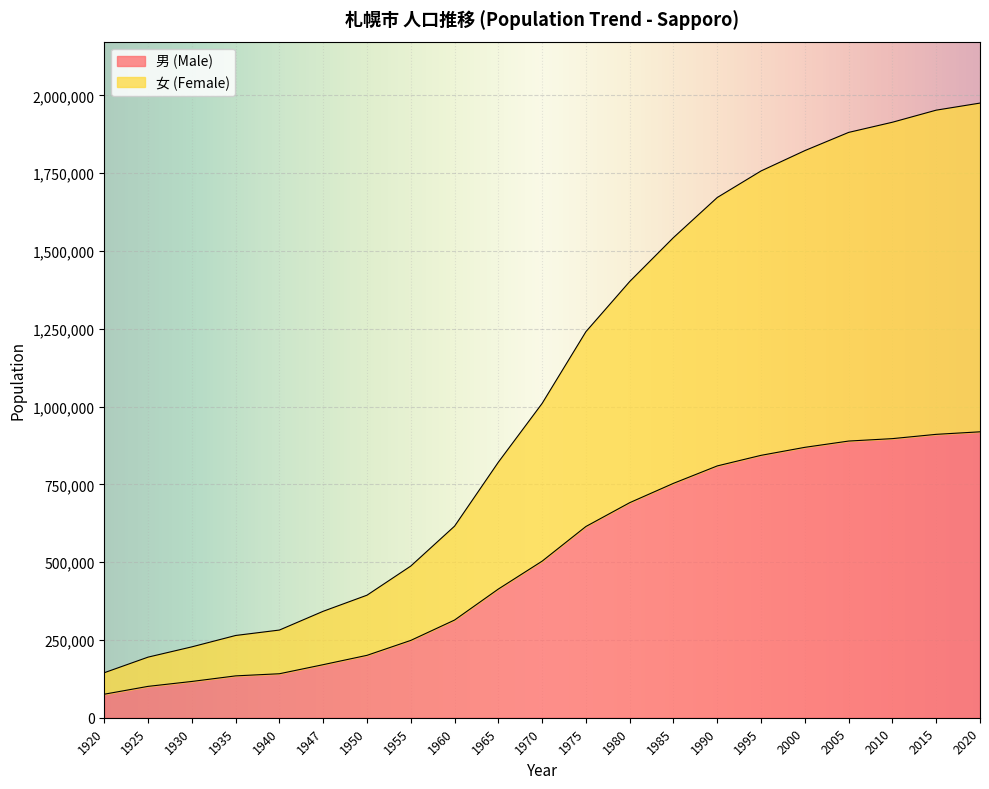

At which label does 男 (Male) first exceed 503157?

1975